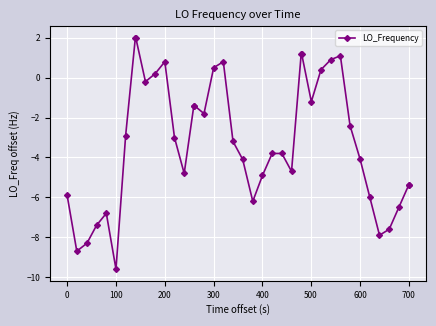

Reading right to left, transcribe all the data shown in this chart.

-5.4	-5.4	-6.5	-7.6	-7.9	-6.0	-4.1	-2.4	1.1	0.9	0.4	-1.2	1.2	1.2	-4.7	-3.8	-3.8	-4.9	-6.2	-4.1	-3.2	0.8	0.5	-1.8	-1.4	-1.4	-4.8	-3.0	0.8	0.2	-0.2	2.0	2.0	-2.9	-9.6	-6.8	-7.4	-8.3	-8.7	-5.9